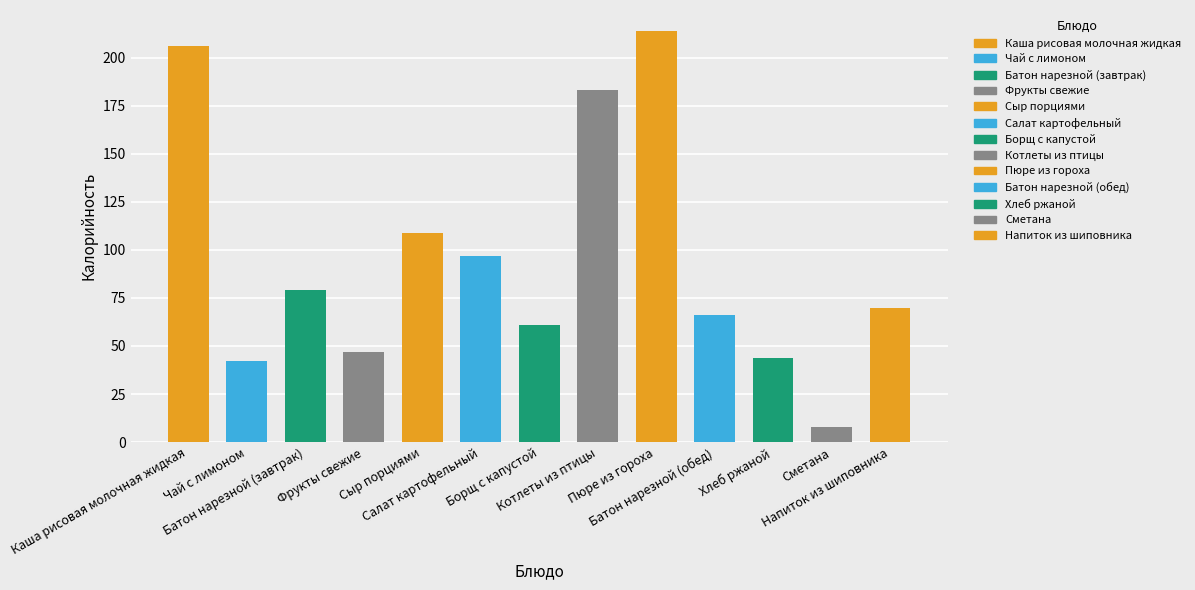

Between Пюре из гороха and Сыр порциями, which is larger?

Пюре из гороха